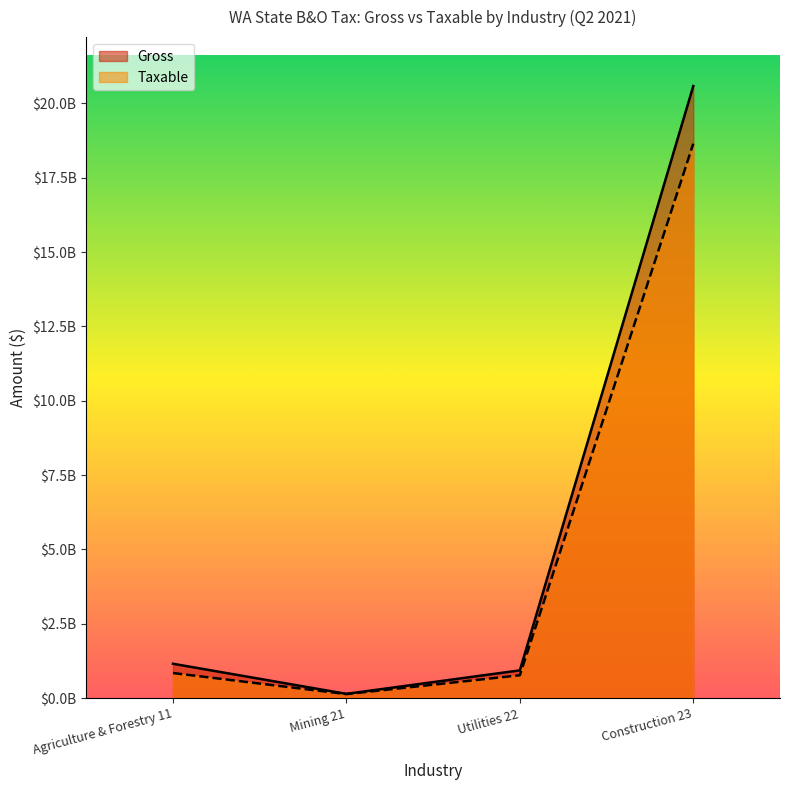

What is the total value across all series at Agriculture & Forestry 11?

1995649264